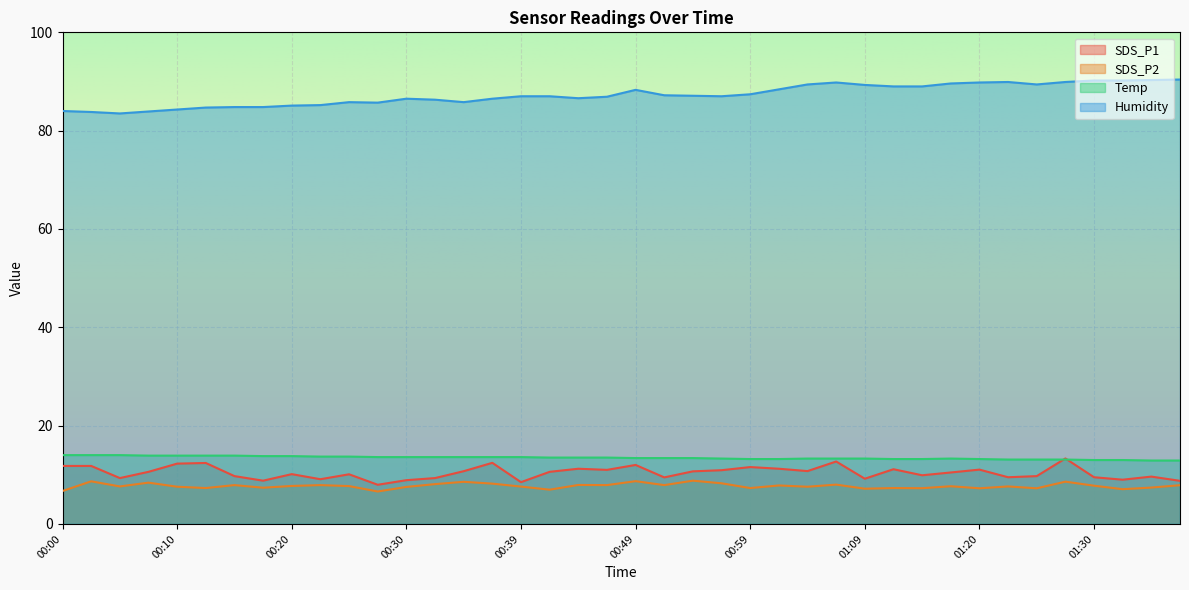

Rank the series at 01:25 from highest to lowest value.

Humidity, Temp, SDS_P1, SDS_P2